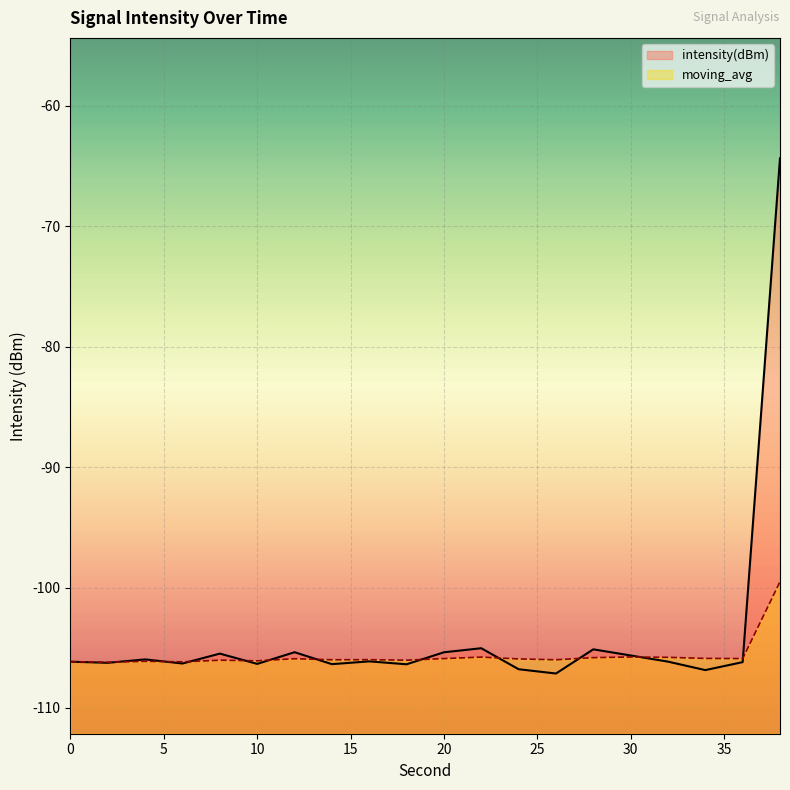

What is the average value of the intensity(dBm) series?

-104.0